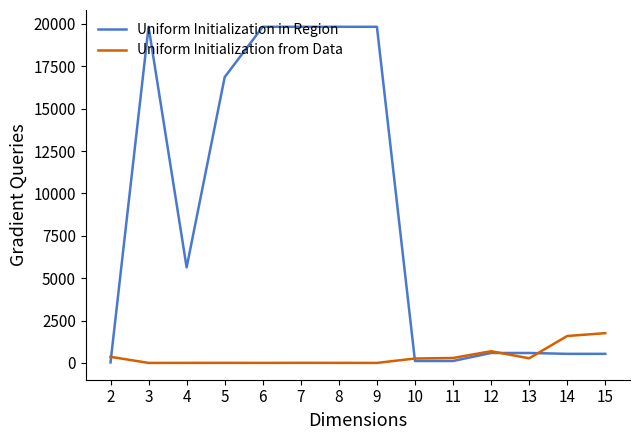

Rank the series at 3 from highest to lowest value.

Uniform Initialization in Region, Uniform Initialization from Data